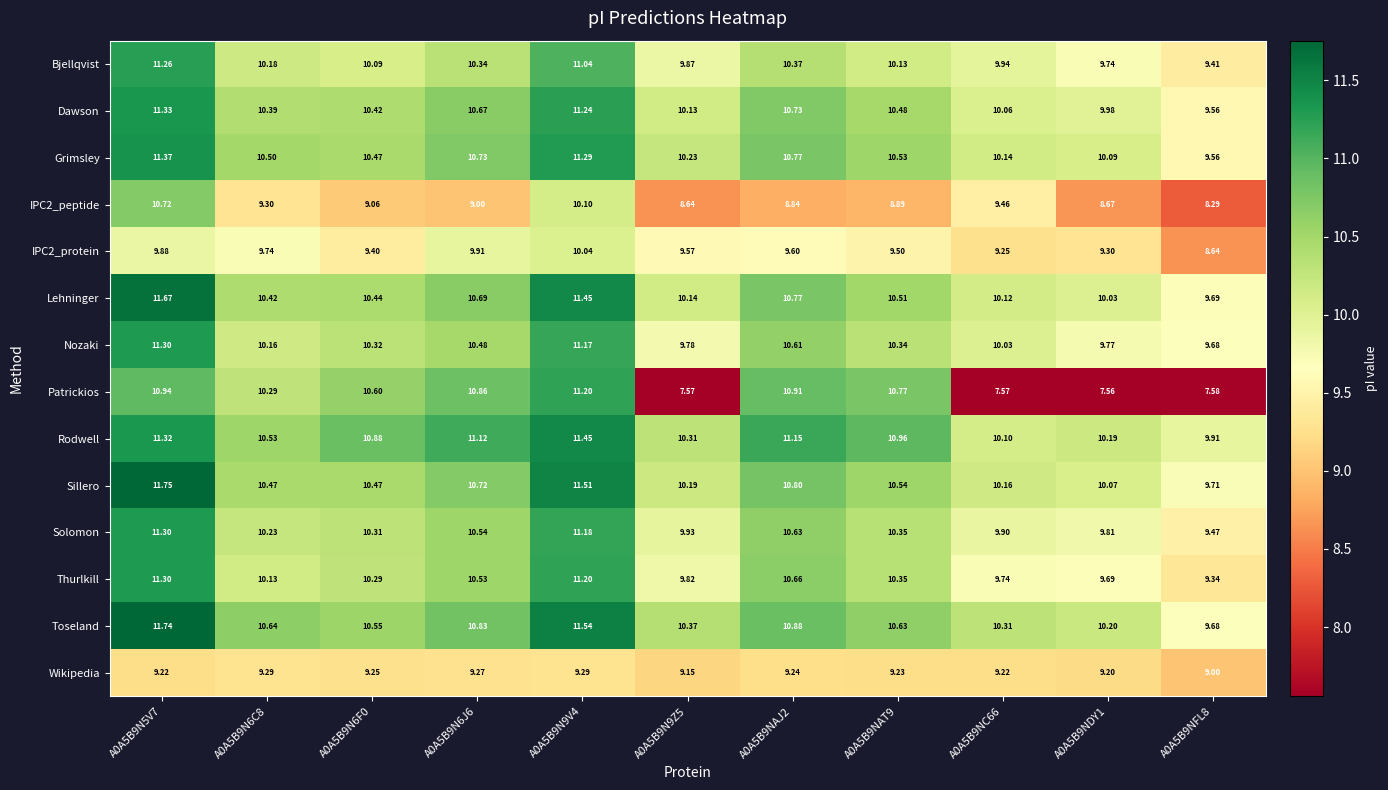

Count the number of categories in the chart.

11